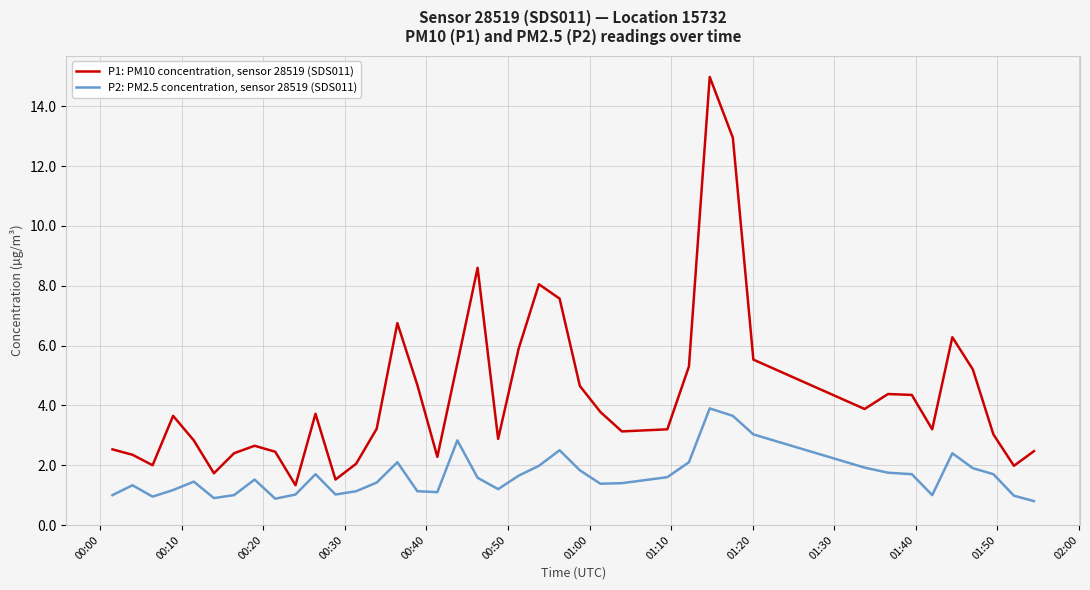

Which series has the widest spread of values?

P1: PM10 concentration, sensor 28519 (SDS011)